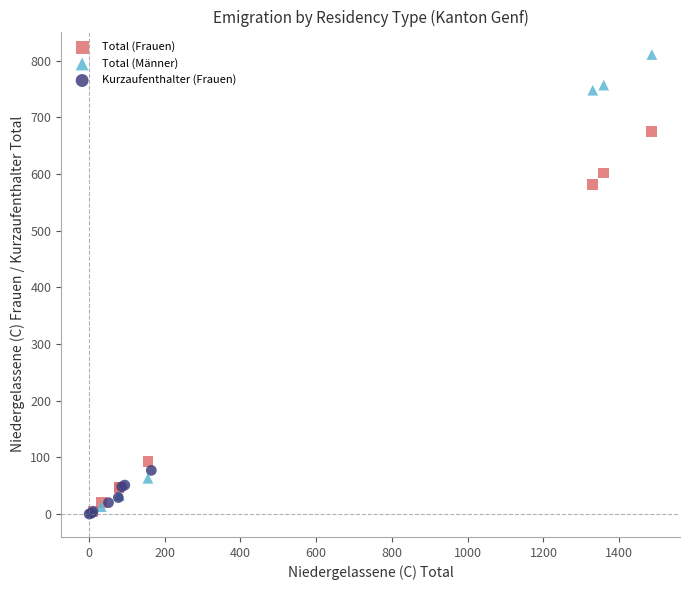

Which series reaches the maximum Y coordinate?

Total (Männer)